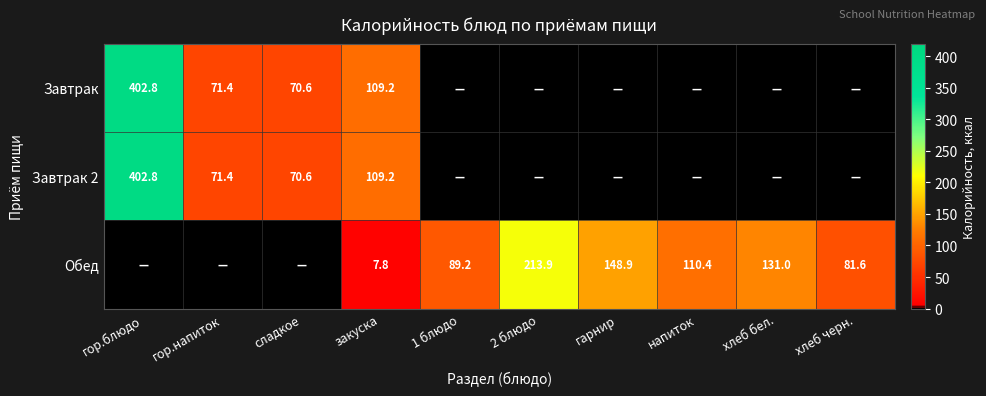

What is the difference between the highest and lowest values at закуска?

101.4